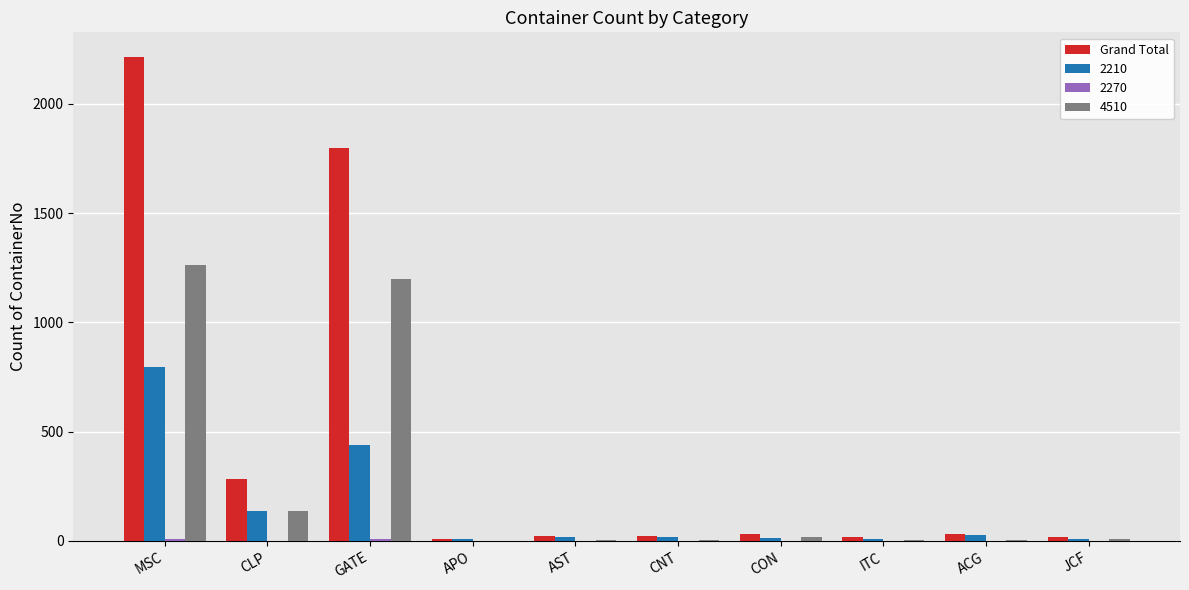

Where is Grand Total nearest to the value 1114?

GATE